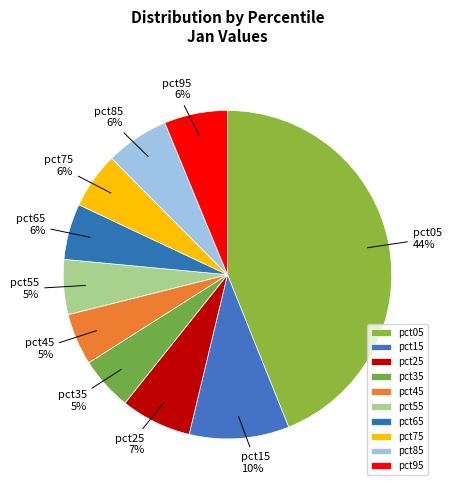

To the nearest percent, what is the average slice percentage?

10%